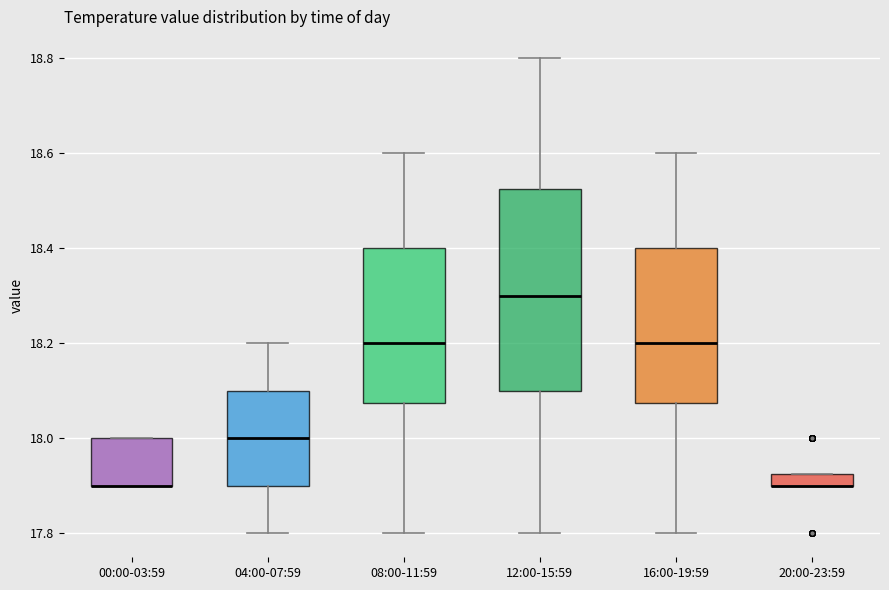

Comparing the boxes themselves (not the whiskers), which one is the tallest?

12:00-15:59